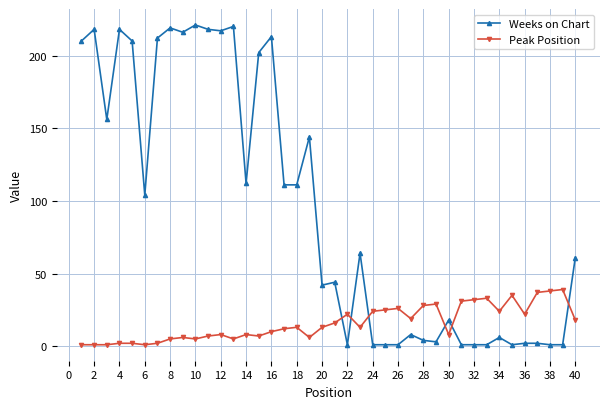

List the series in order of their overall mean, highest first.

Weeks on Chart, Peak Position